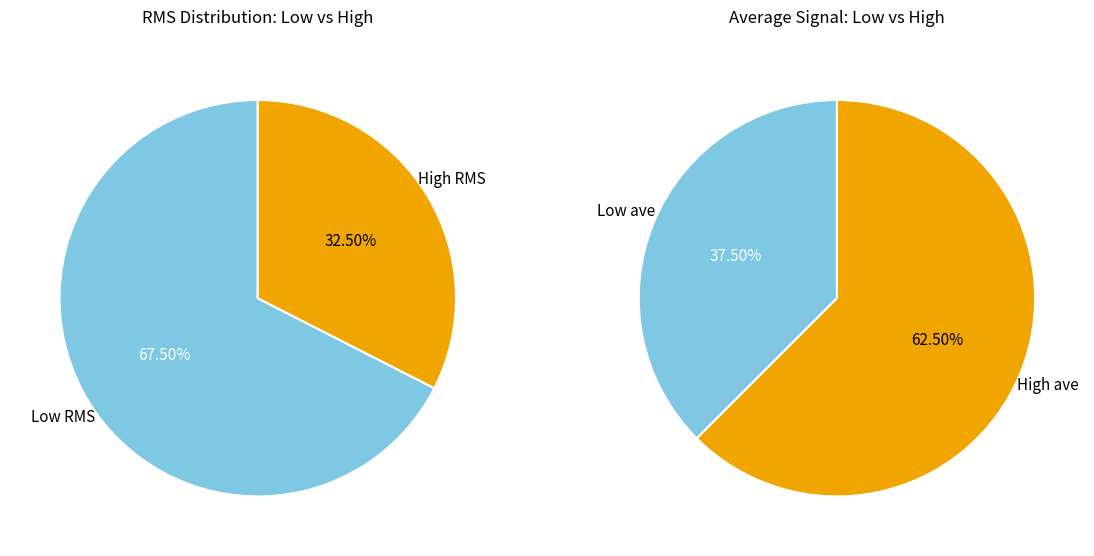

Is it true that 22236.0 is 11% of the pie?

False